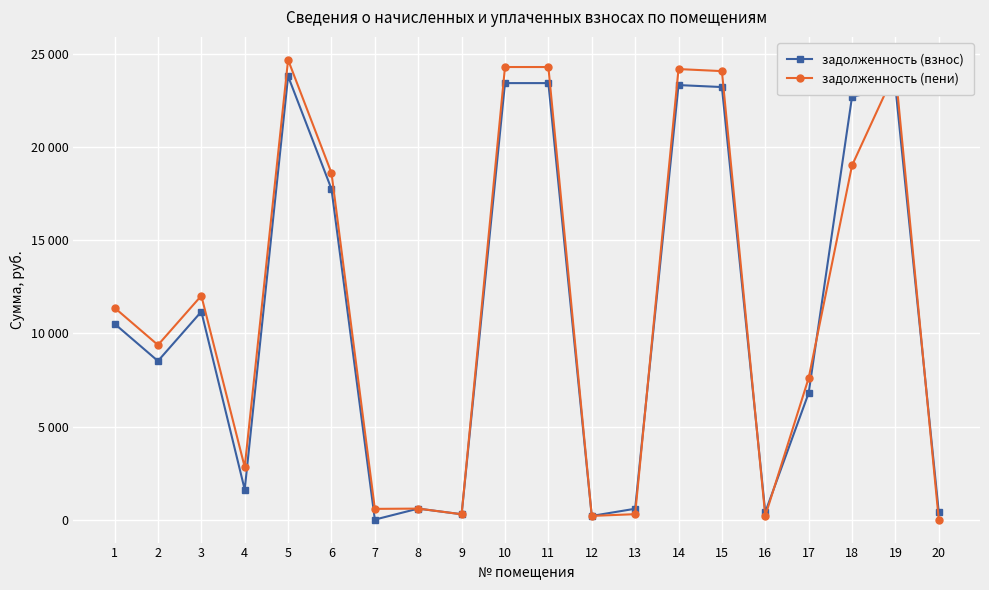

Rank the series at 2 from lowest to highest value.

задолженность (взнос), задолженность (пени)